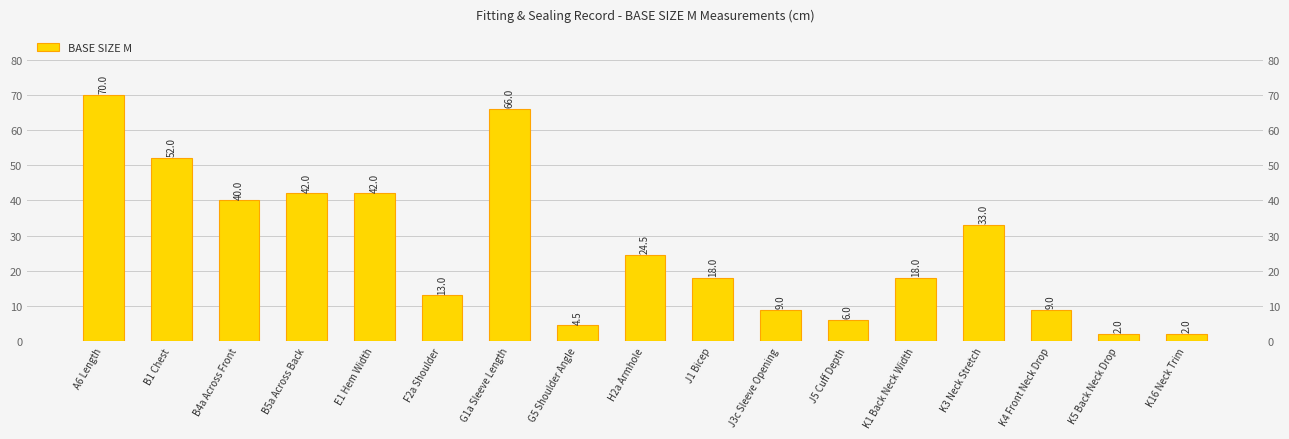

What is the ratio of the value at F2a Shoulder to the value at J5 Cuff Depth?

2.2